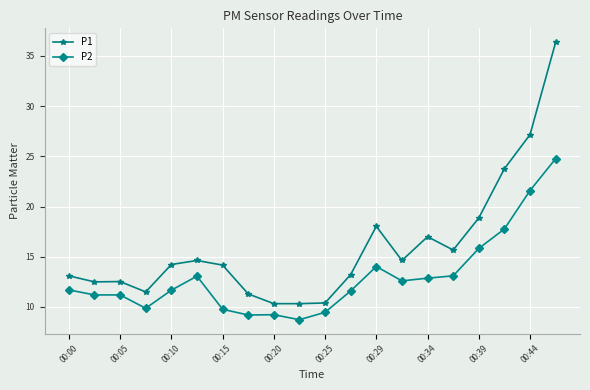

What is the average value of the P1 series?

16.0